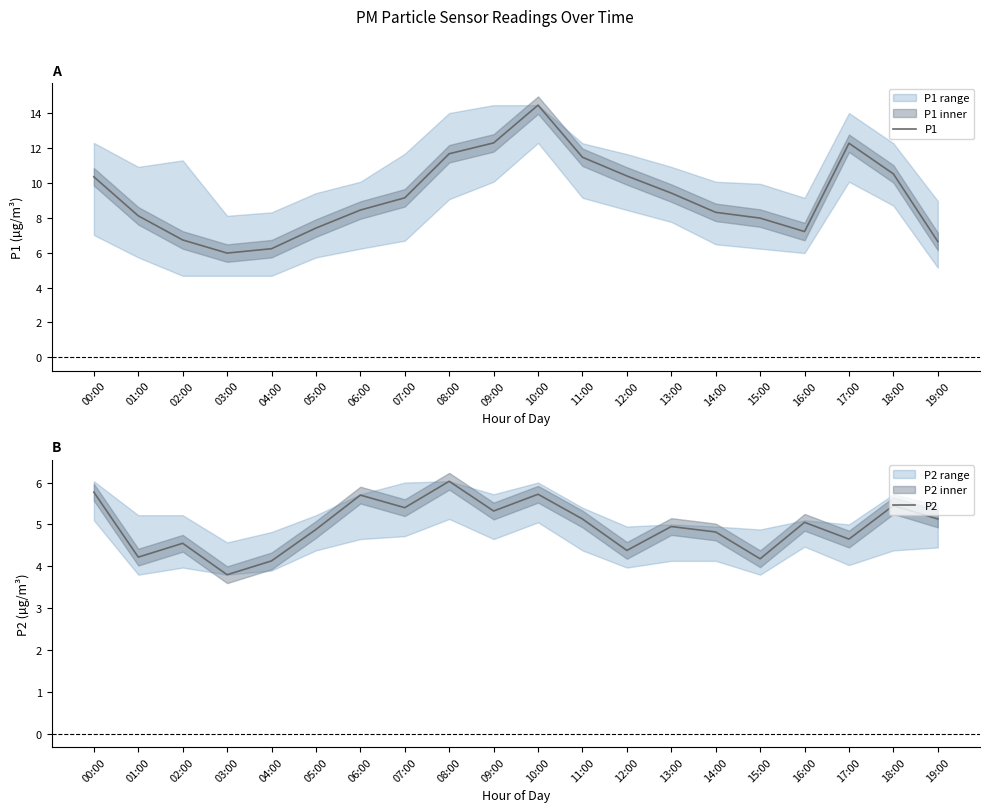

In P2, how many points are higher than both neighbors (excluding endpoints)?

7